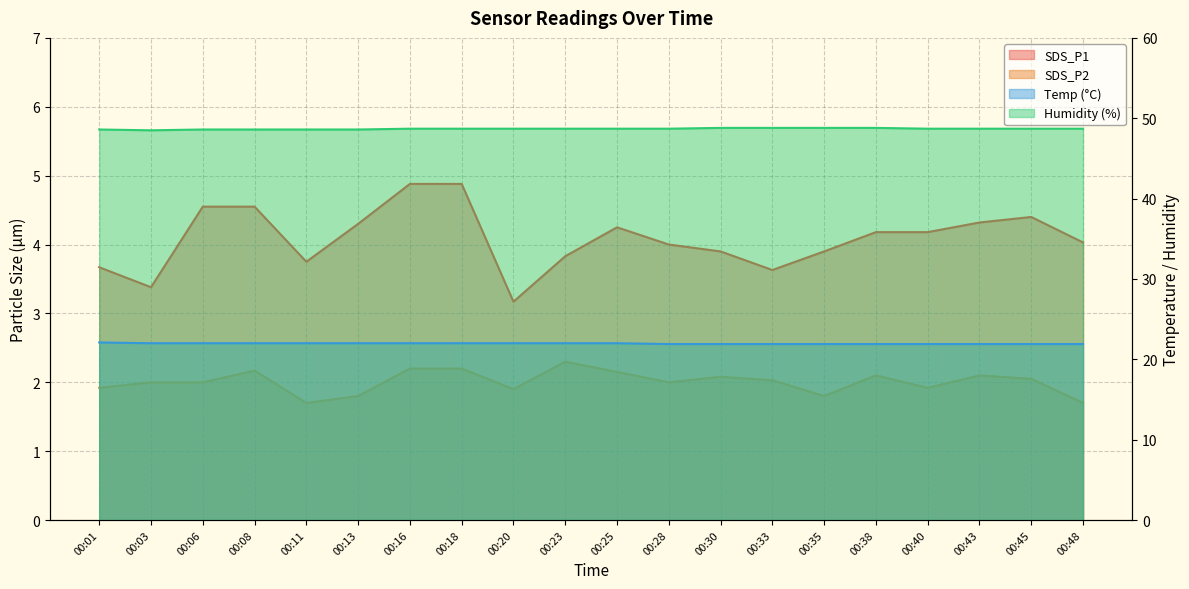

Reading left to right, what are all the values shown in this chart?

SDS_P1: 00:01=3.7	00:03=3.4	00:06=4.5	00:08=4.5	00:11=3.8	00:13=4.3	00:16=4.9	00:18=4.9	00:20=3.2	00:23=3.8	00:25=4.2	00:28=4.0	00:30=3.9	00:33=3.6	00:35=3.9	00:38=4.2	00:40=4.2	00:43=4.3	00:45=4.4	00:48=4.0
SDS_P2: 00:01=1.9	00:03=2.0	00:06=2.0	00:08=2.2	00:11=1.7	00:13=1.8	00:16=2.2	00:18=2.2	00:20=1.9	00:23=2.3	00:25=2.1	00:28=2.0	00:30=2.1	00:33=2.0	00:35=1.8	00:38=2.1	00:40=1.9	00:43=2.1	00:45=2.0	00:48=1.7
Temp: 00:01=22.1	00:03=22.0	00:06=22.0	00:08=22.0	00:11=22.0	00:13=22.0	00:16=22.0	00:18=22.0	00:20=22.0	00:23=22.0	00:25=22.0	00:28=21.9	00:30=21.9	00:33=21.9	00:35=21.9	00:38=21.9	00:40=21.9	00:43=21.9	00:45=21.9	00:48=21.9
Humidity: 00:01=48.6	00:03=48.5	00:06=48.6	00:08=48.6	00:11=48.6	00:13=48.6	00:16=48.7	00:18=48.7	00:20=48.7	00:23=48.7	00:25=48.7	00:28=48.7	00:30=48.8	00:33=48.8	00:35=48.8	00:38=48.8	00:40=48.7	00:43=48.7	00:45=48.7	00:48=48.7